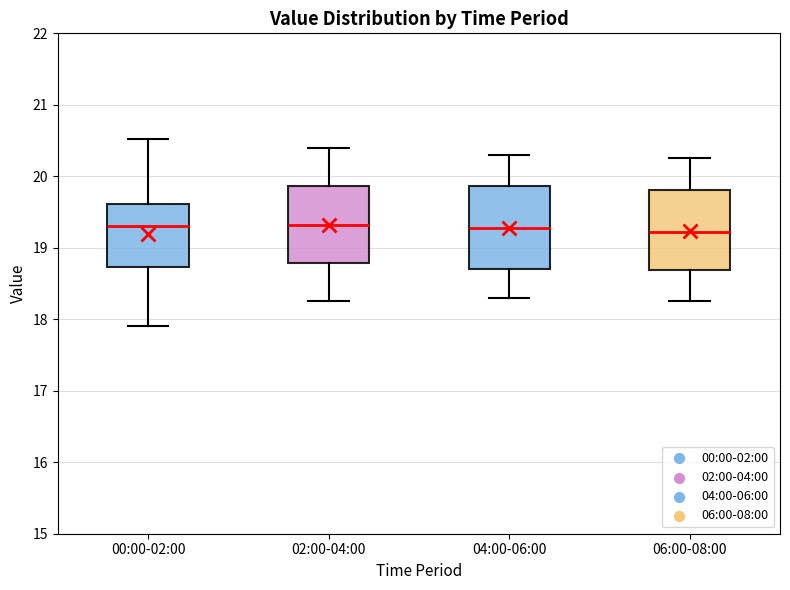

Reading left to right, read every box against the y-axis: the position of its median line, the range the box covers, and the ends of its whiskers. The values are not printed on the chart, so give them approximately, as read against the axis.

00:00-02:00: median 19.3, box 18.7 to 19.6, whiskers 17.9 to 20.5
02:00-04:00: median 19.3, box 18.8 to 19.9, whiskers 18.3 to 20.4
04:00-06:00: median 19.3, box 18.7 to 19.9, whiskers 18.3 to 20.3
06:00-08:00: median 19.2, box 18.7 to 19.8, whiskers 18.3 to 20.3